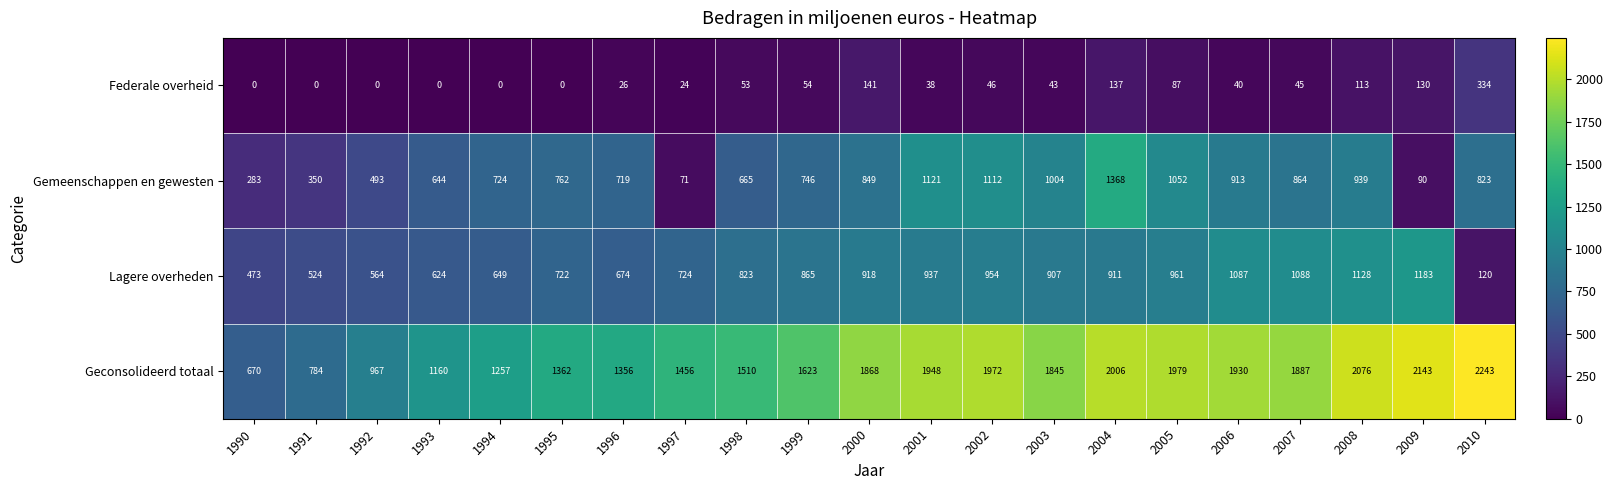

At how many categories does at least one series exceed 760?

20